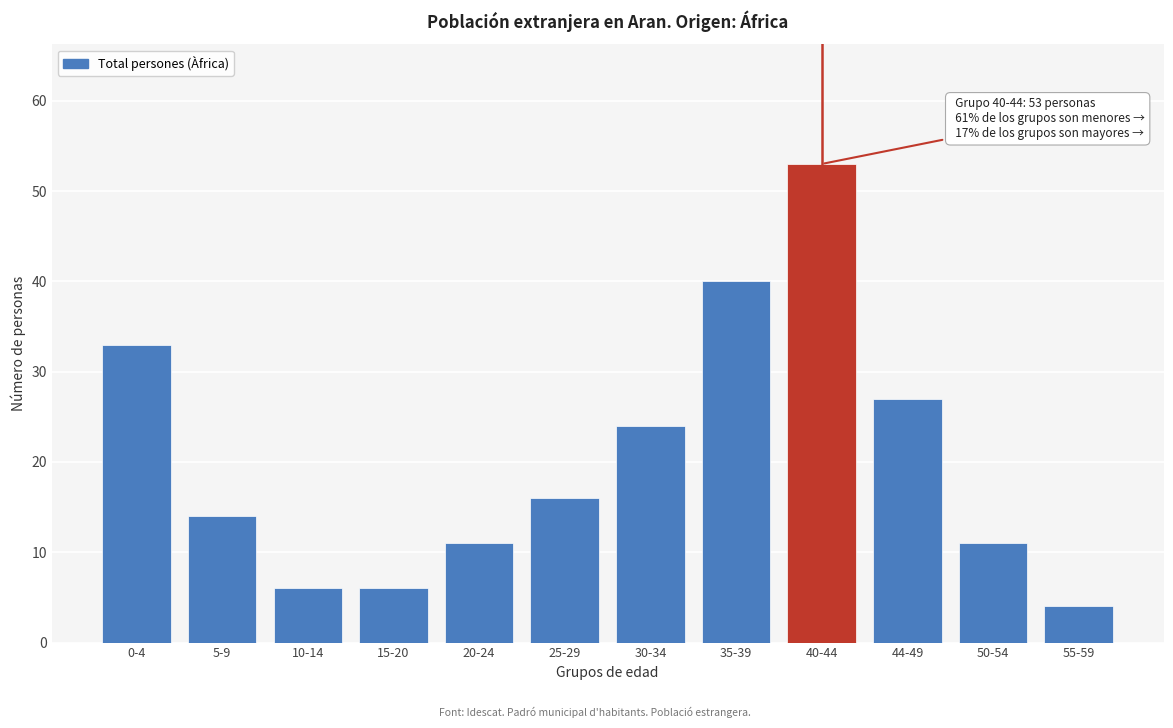

Reading left to right, transcribe all the data shown in this chart.

33	14	6	6	11	16	24	40	53	27	11	4